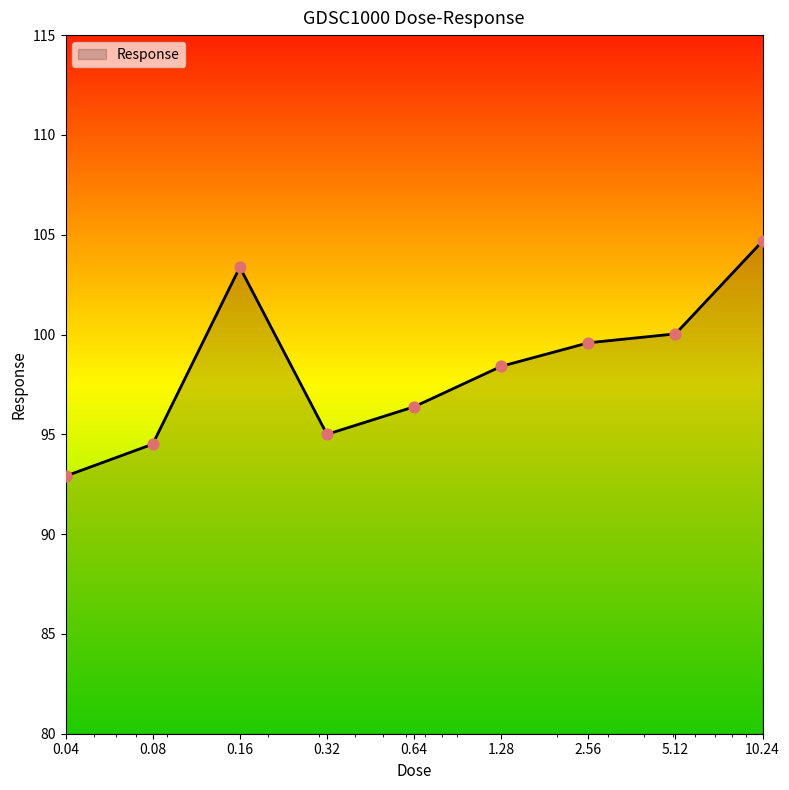

What is the smallest value displayed?

92.9